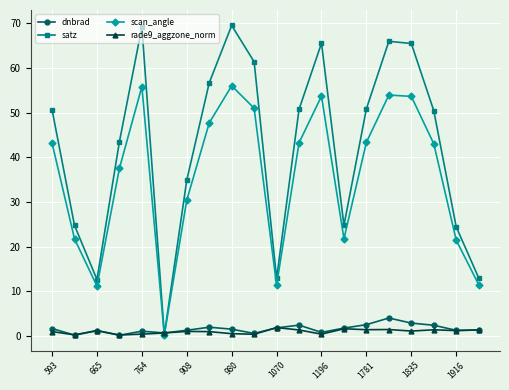

How many interior local peaks does the scan_angle series have?

4